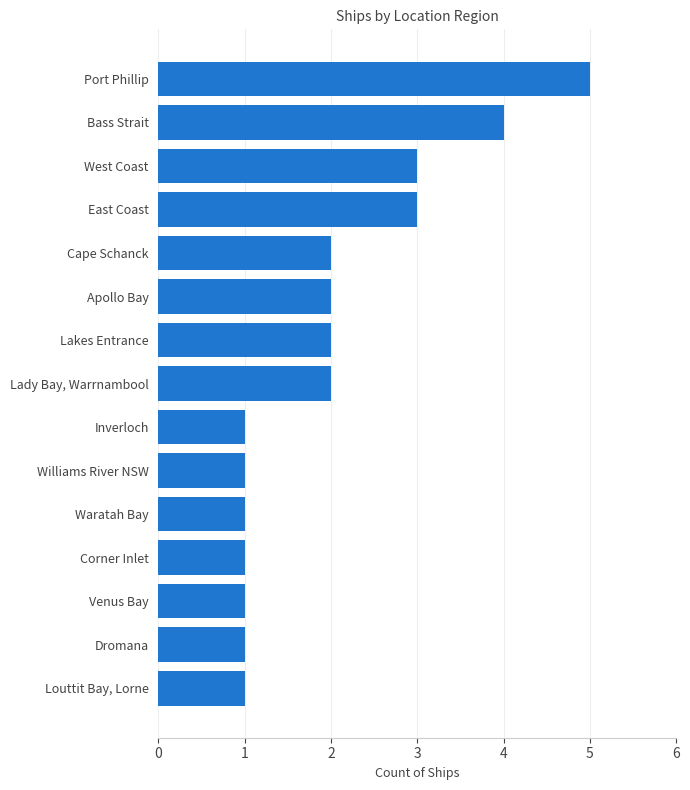

What is the average value?

2